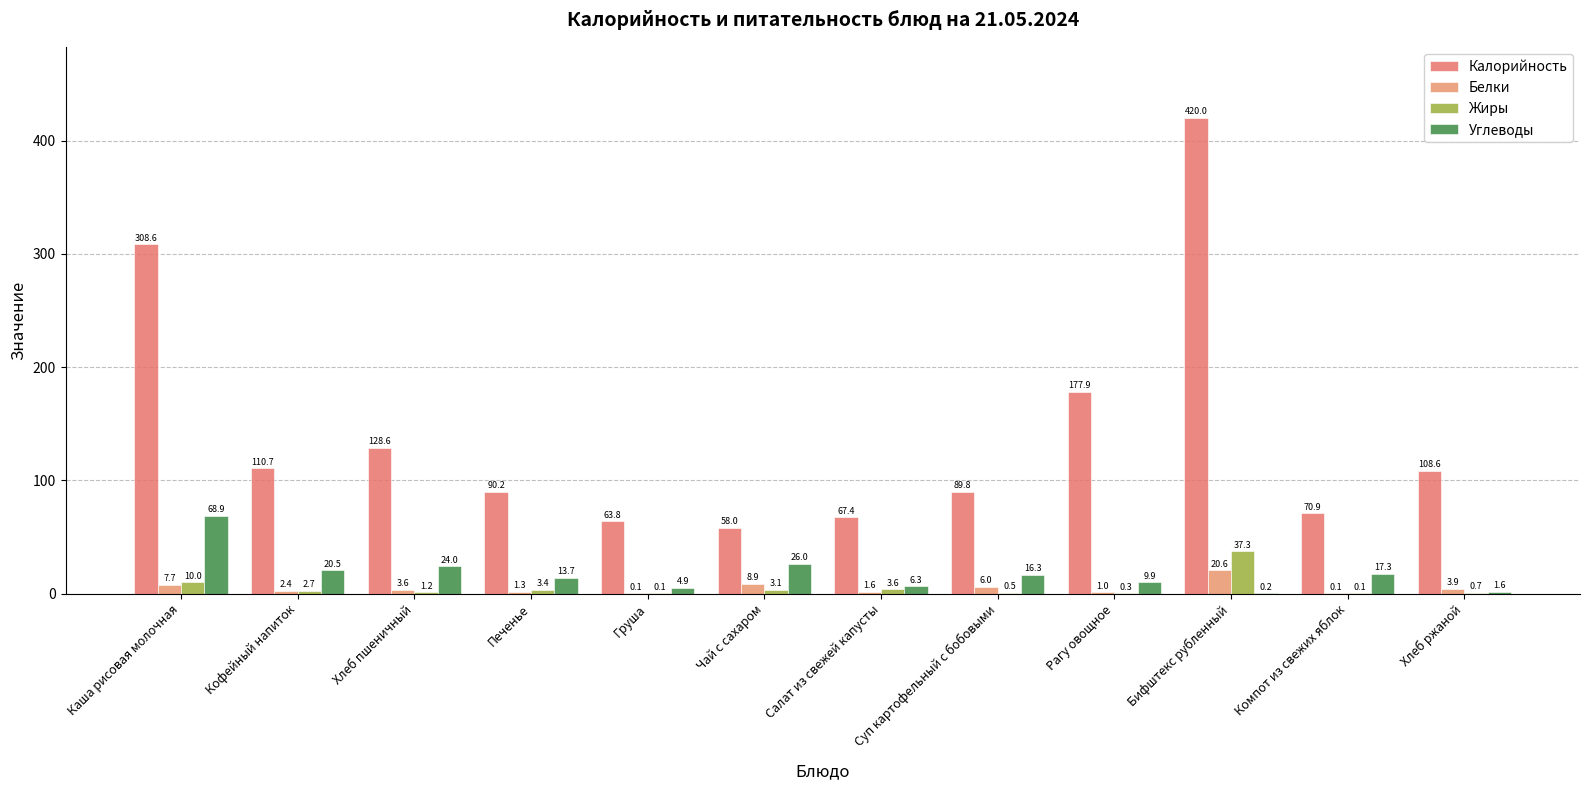

Count the number of data series in this chart.

4